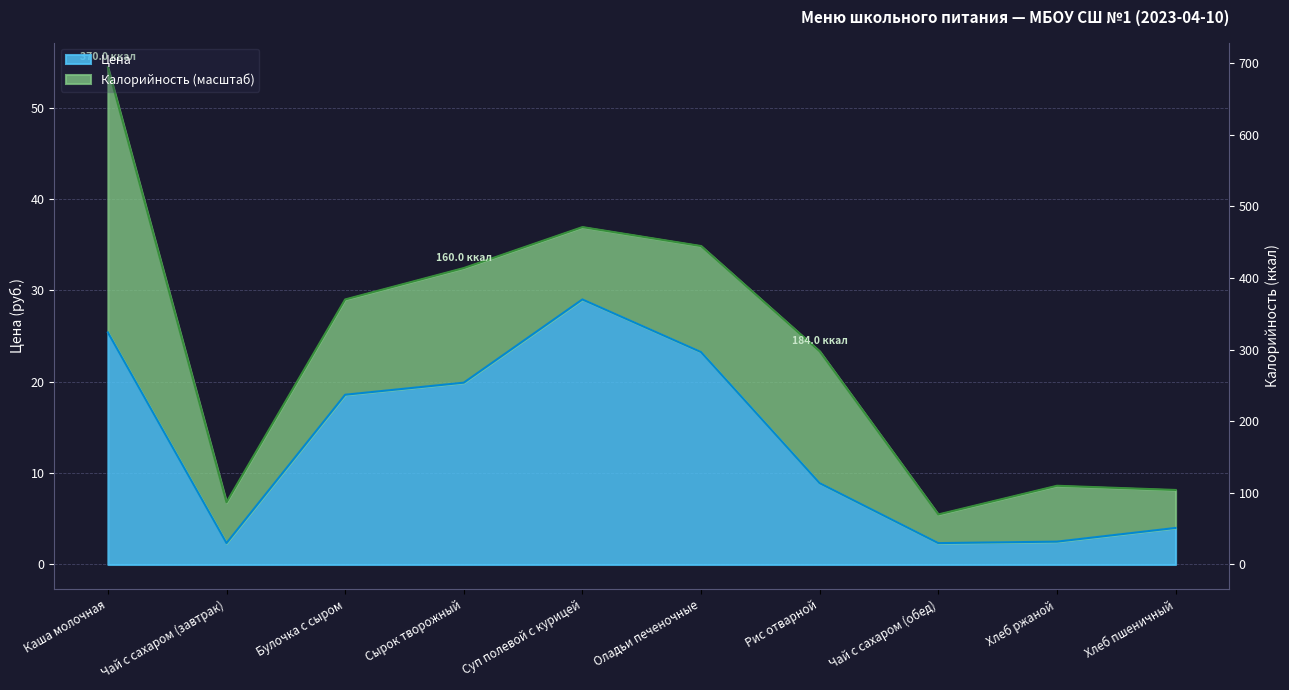

Reading right to left, transcribe all the data shown in this chart.

4.0	2.5	2.3	8.9	23.2	29.0	19.9	18.6	2.3	25.4